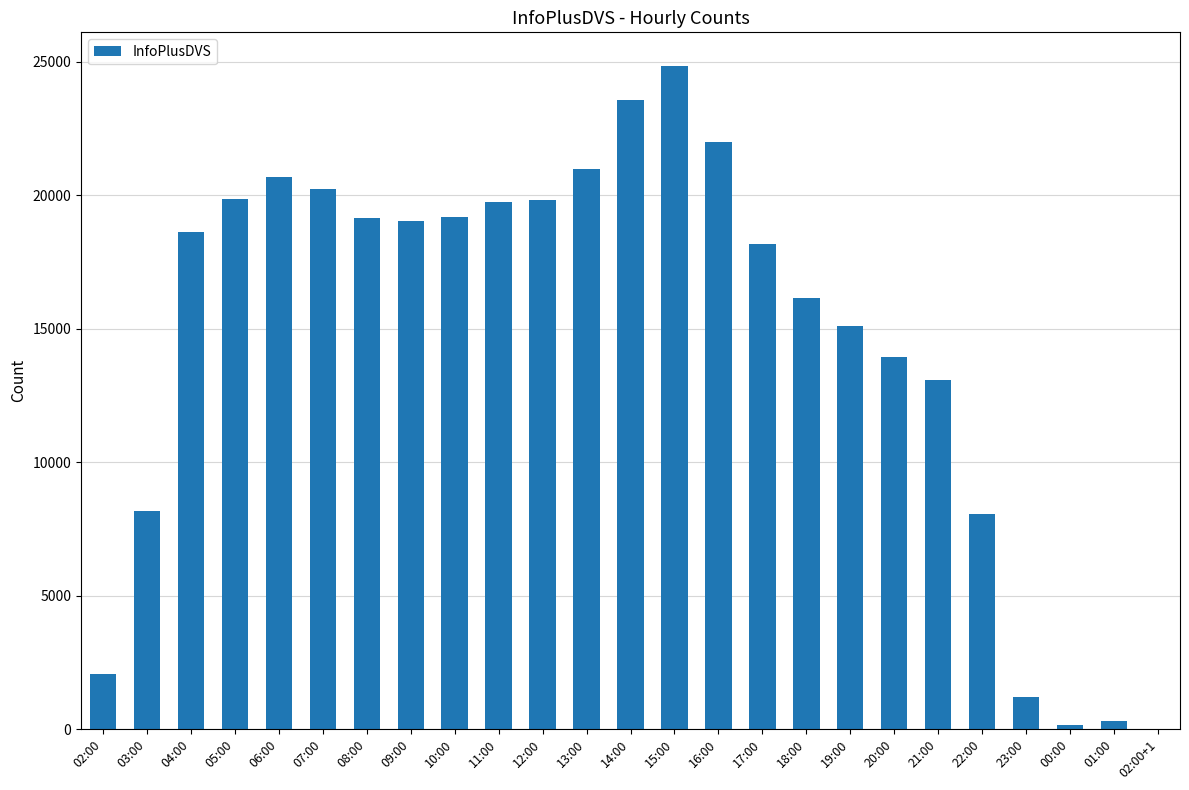

What is the difference between the values at 15:00 and 12:00?

5051